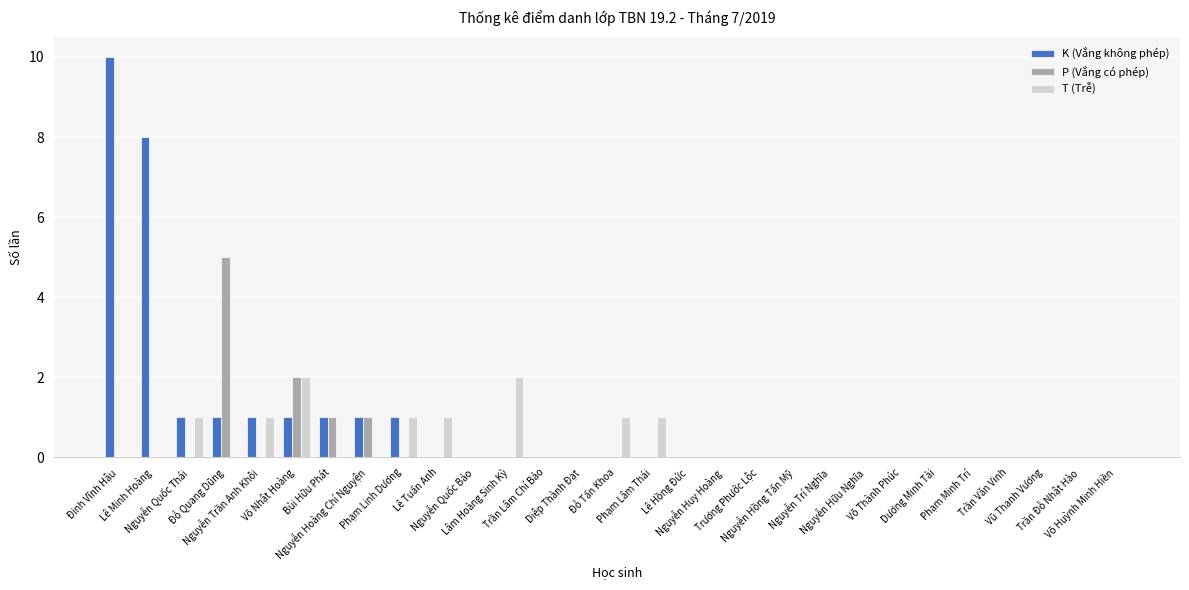

What is the sum of all P (Vắng có phép) values?

9